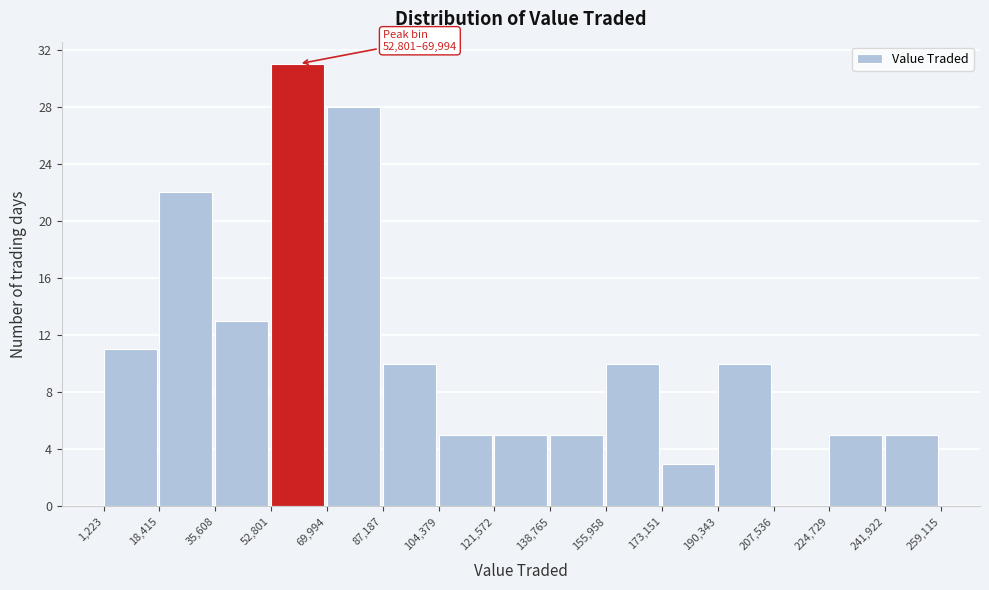

Over which range of the x-axis is the bar tallest?

52,801 to 69,994